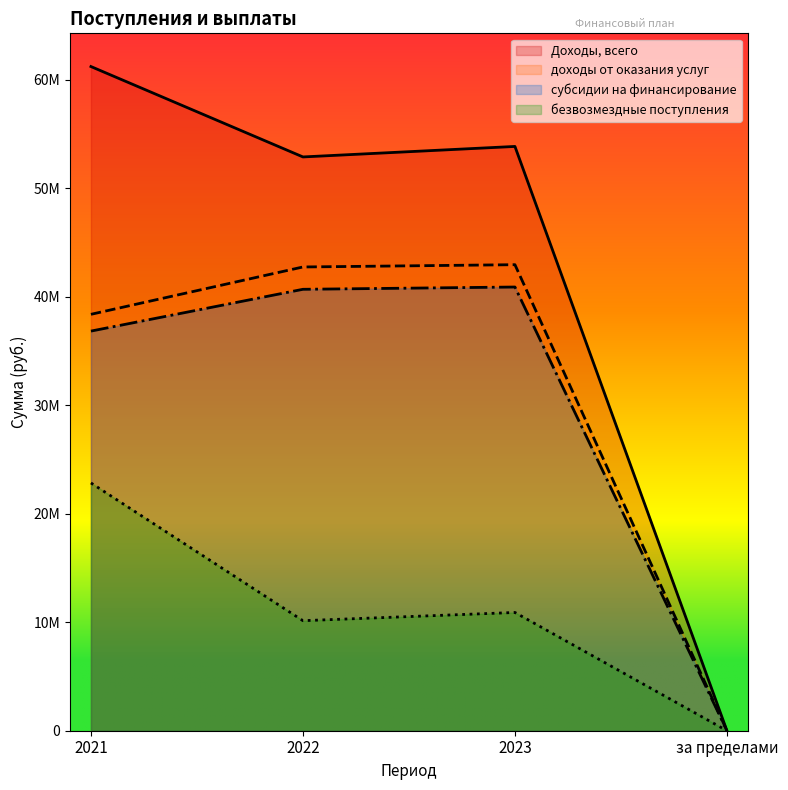

Count the number of data series in this chart.

4